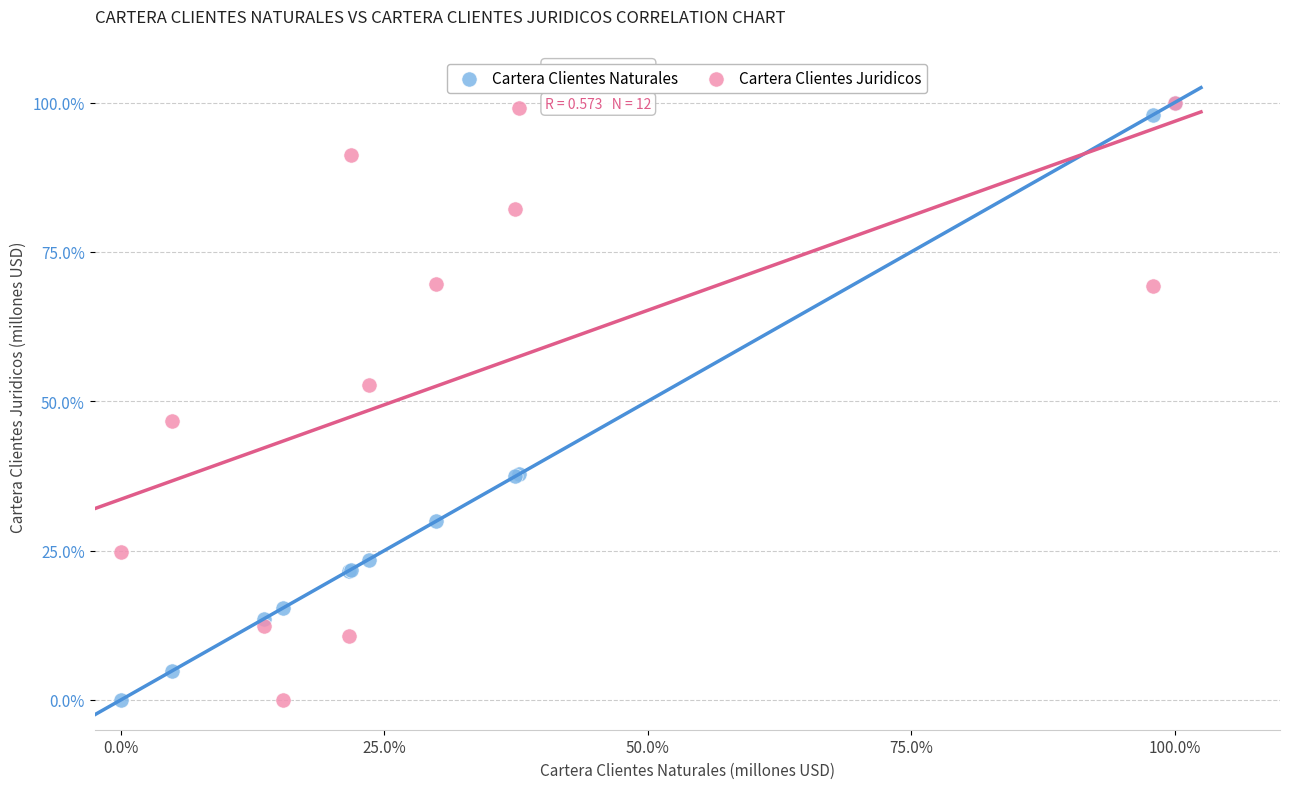

What are all the series names shown in the legend?

Cartera Clientes Naturales, Cartera Clientes Juridicos